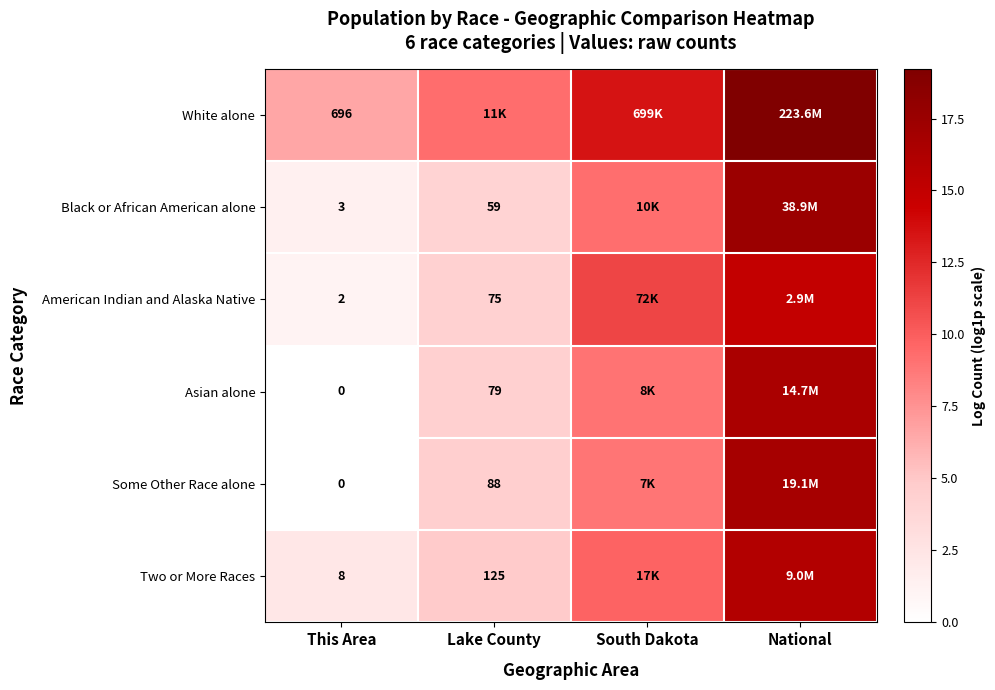

At how many categories does at least one series exceed 7?

3